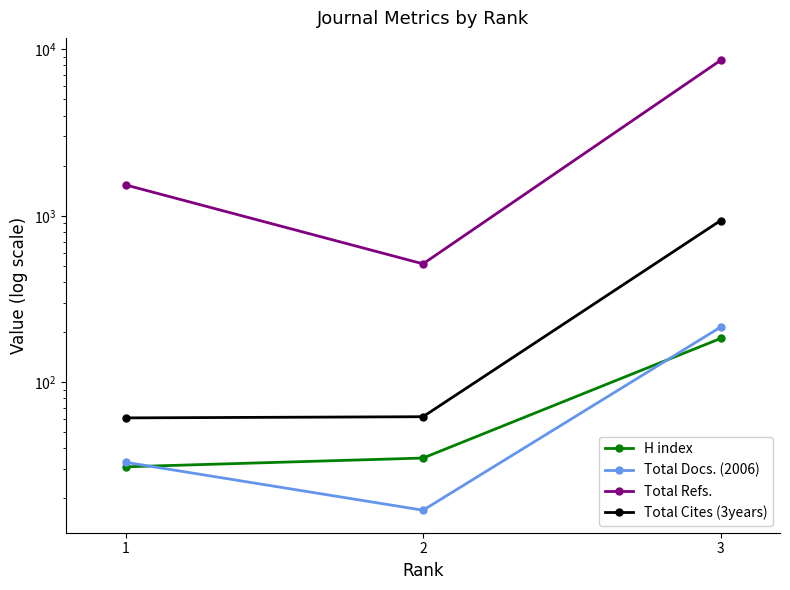

What is the sum of the Total Docs. (2006) values at 1 and 3?

247